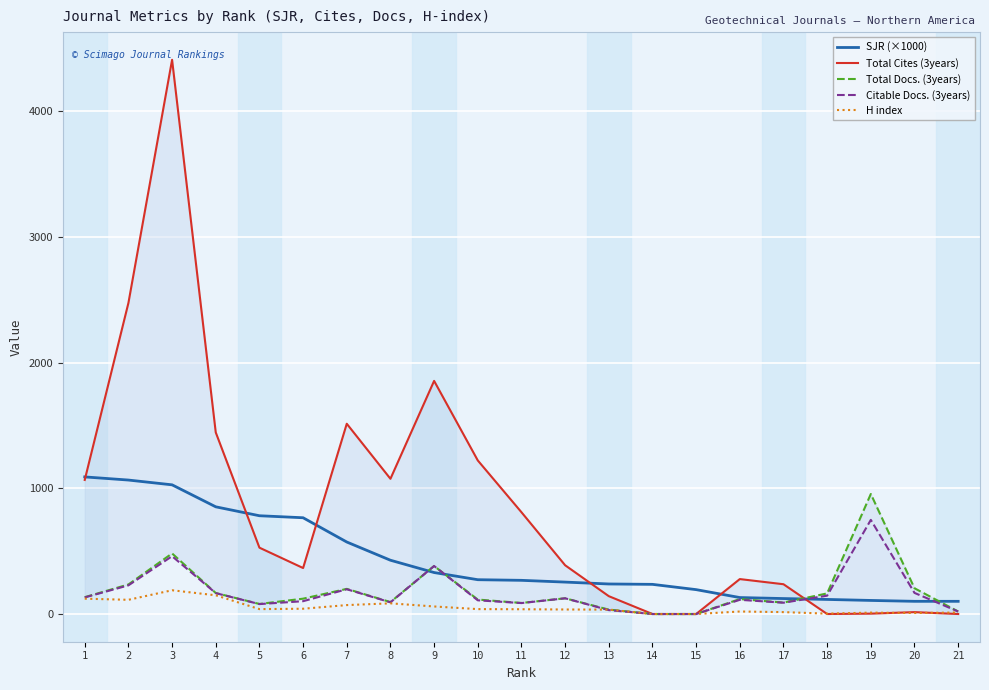

Reading left to right, transcribe all the data shown in this chart.

SJR (×1000): 1=1091	2=1066	3=1028	4=853	5=782	6=766	7=573	8=428	9=330	10=273	11=268	12=254	13=239	14=236	15=194	16=131	17=123	18=116	19=108	20=101	21=101
Total Cites (3years): 1=1067	2=2475	3=4410	4=1445	5=528	6=366	7=1514	8=1076	9=1855	10=1222	11=810	12=388	13=142	14=0	15=0	16=278	17=237	18=0	19=3	20=15	21=0
Total Docs. (3years): 1=134	2=235	3=482	4=167	5=80	6=122	7=200	8=95	9=382	10=115	11=88	12=125	13=35	14=0	15=0	16=119	17=91	18=164	19=955	20=205	21=20
Citable Docs. (3years): 1=132	2=228	3=460	4=166	5=79	6=102	7=197	8=93	9=382	10=109	11=87	12=125	13=31	14=0	15=0	16=113	17=90	18=146	19=749	20=168	21=20
H index: 1=122	2=113	3=189	4=149	5=39	6=42	7=71	8=85	9=60	10=39	11=38	12=36	13=35	14=0	15=0	16=20	17=15	18=3	19=11	20=8	21=12